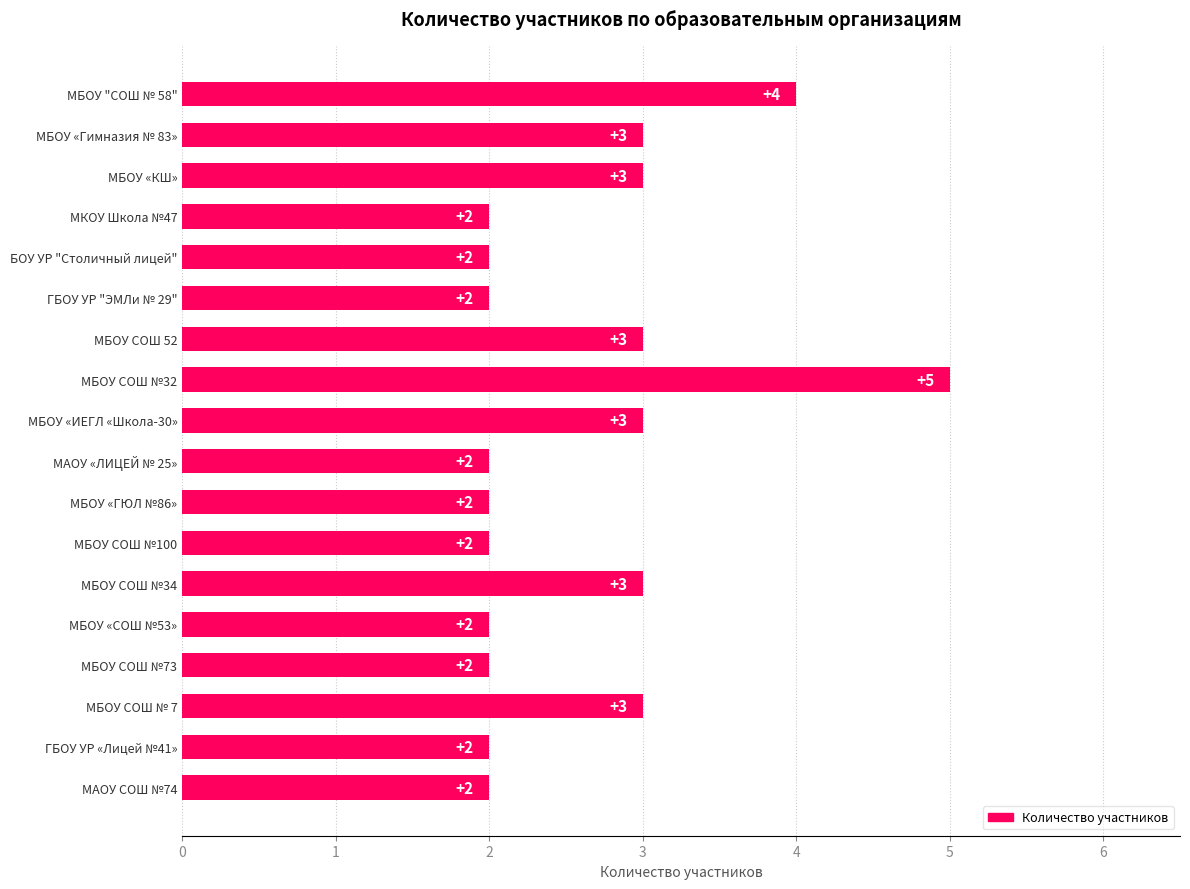

Is it true that the value at МБОУ СОШ №100 is 1?

False